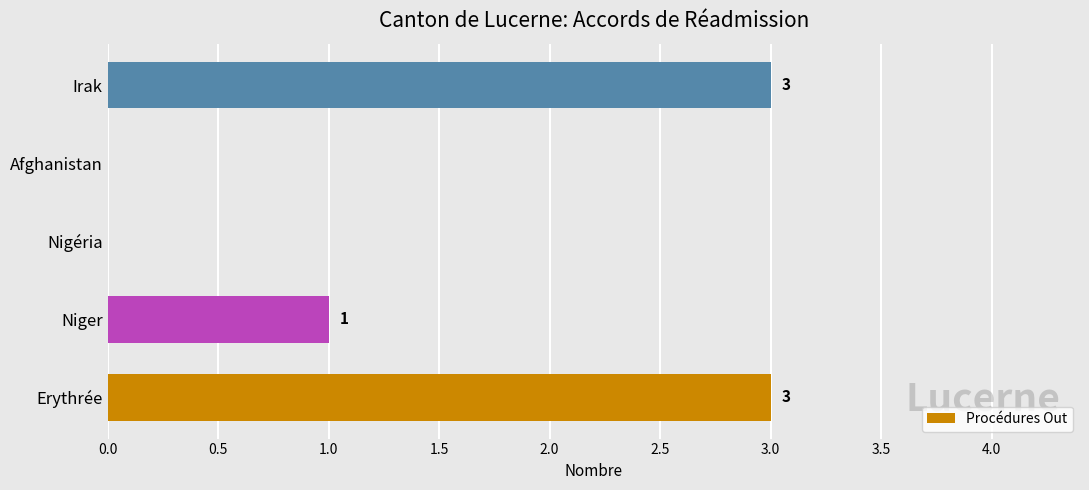

The value at Irak is 2. True or false?

False